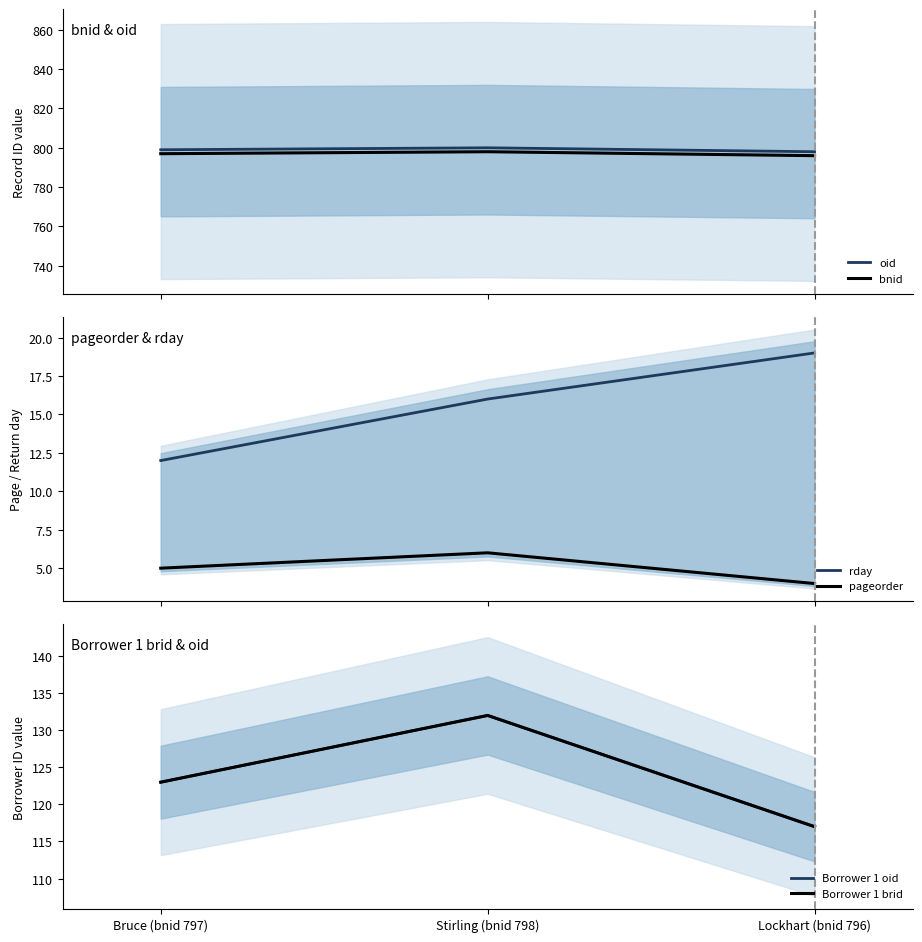

Reading left to right, extract all data points from this chart.

oid: 799	800	798
bnid: 797	798	796
rday: 12	16	19
pageorder: 5	6	4
Borrower 1 oid: 123	132	117
Borrower 1 brid: 123	132	117